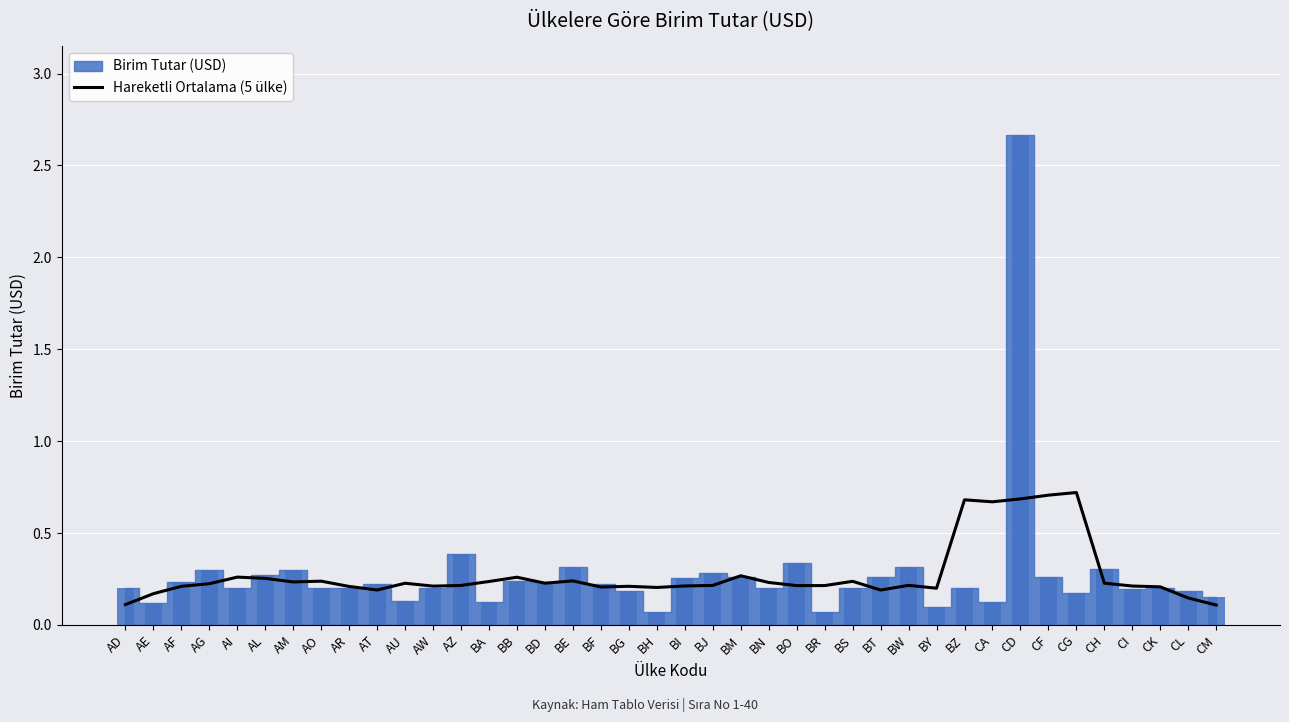

Which category has the lowest value across all series?

CM